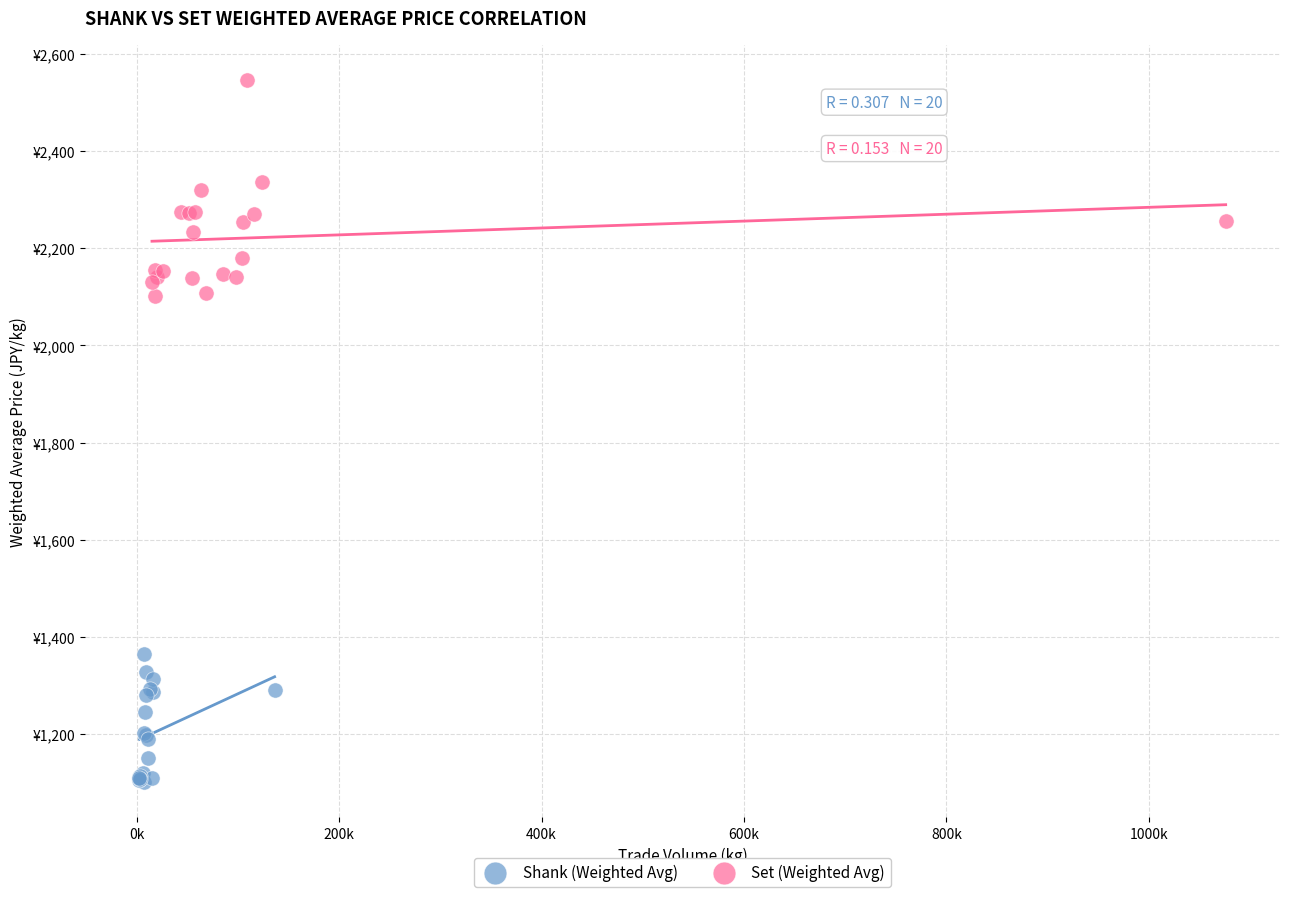

Which series reaches the minimum Y coordinate?

Shank (Weighted Avg)